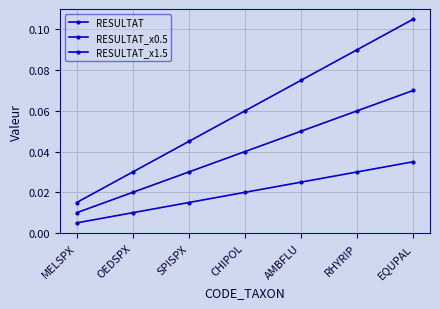

List the series in order of their peak value, lowest first.

RESULTAT_x0.5, RESULTAT, RESULTAT_x1.5